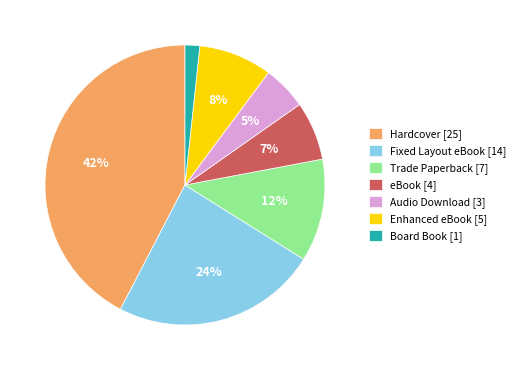

To the nearest percent, what is the difference between the Enhanced eBook [5] and Audio Download [3] slice percentages?

3%